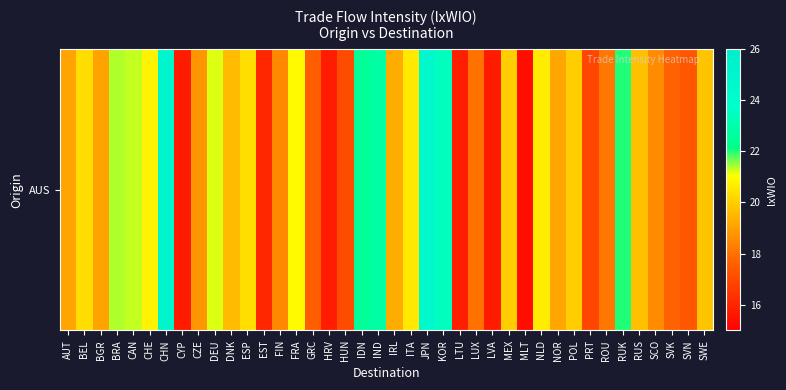

Rank the categories by value from highest to lowest.

CHN, JPN, KOR, IND, IDN, RUK, BRA, CAN, DEU, FRA, CHE, NLD, ITA, ESP, BEL, POL, MEX, SWE, RUS, DNK, IRL, NOR, AUT, BGR, CZE, SCO, FIN, ROU, LUX, SVK, GRC, SVN, HUN, PRT, EST, LTU, HRV, LVA, CYP, MLT